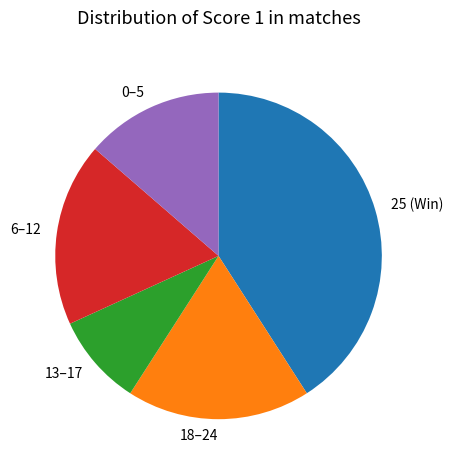

Does any single category account for the majority?

No